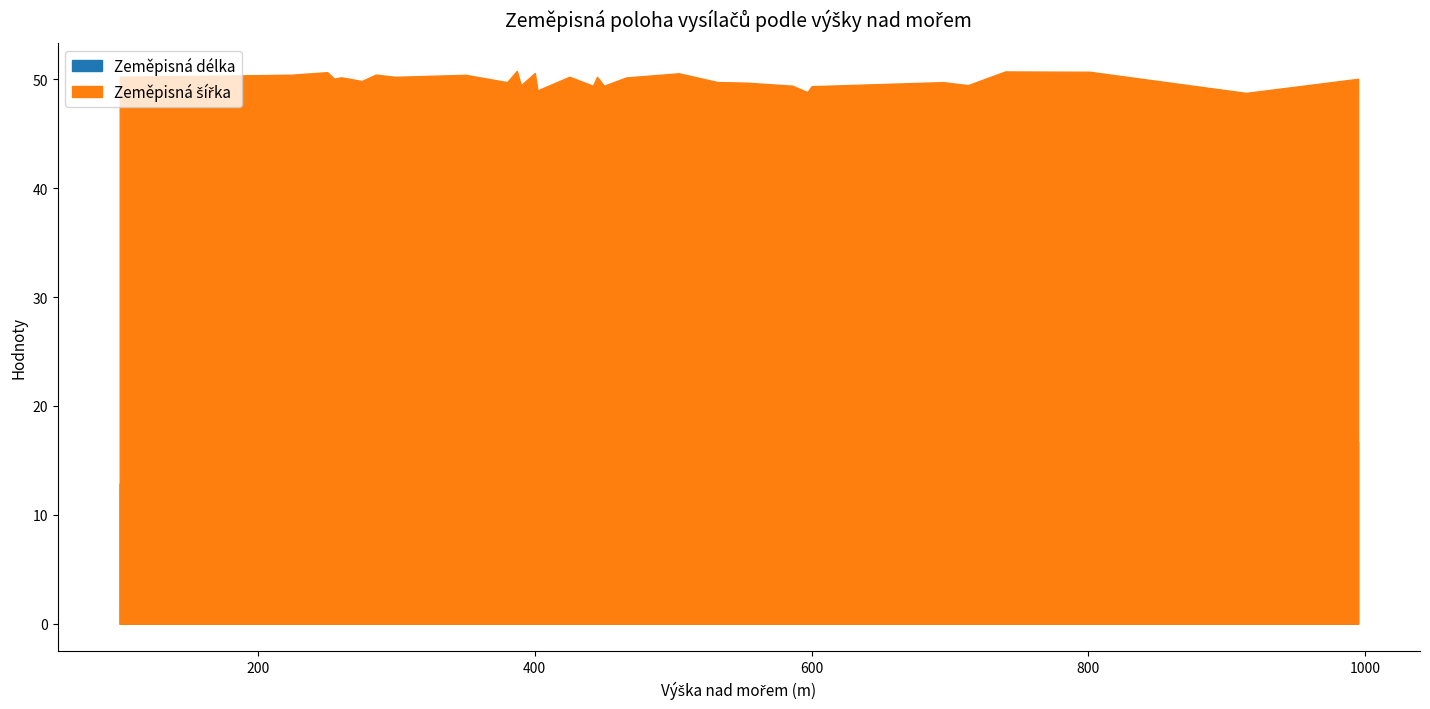

At which label does Zeměpisná délka reach its minimum?

466